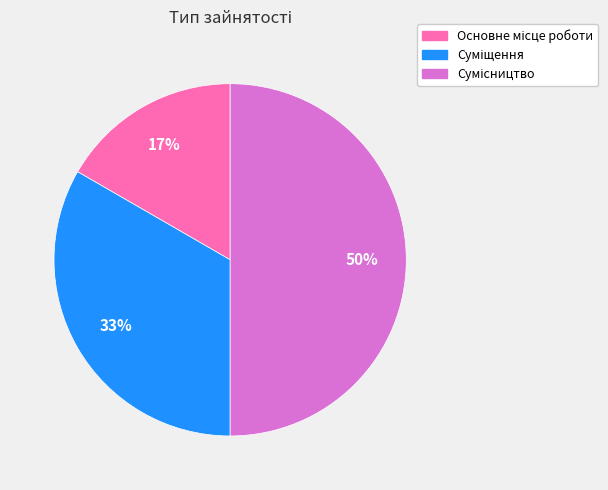

To the nearest percent, what is the difference between the largest and smallest slice percentages?

33%